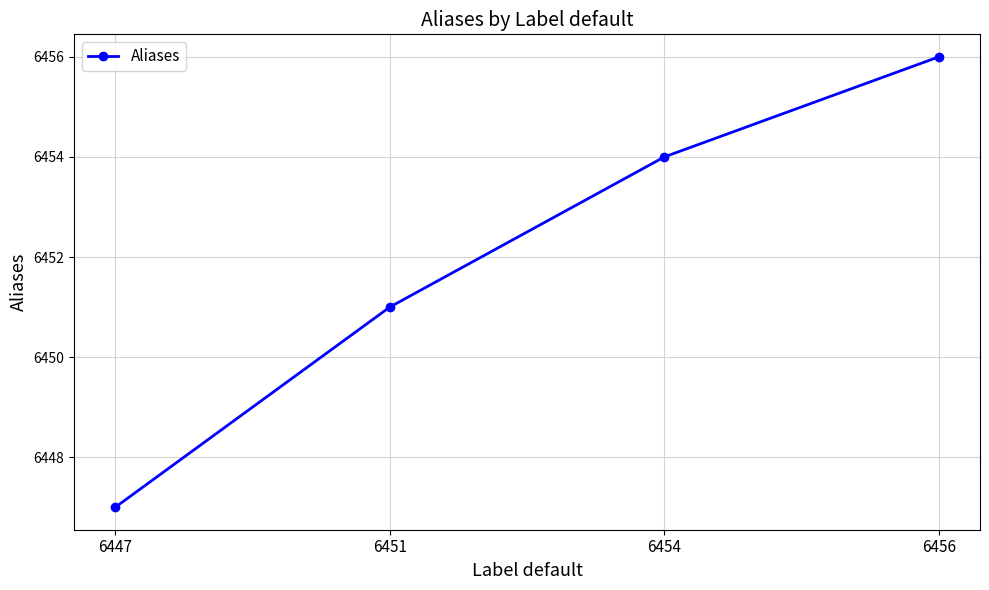

Reading left to right, what are all the values shown in this chart?

6447	6451	6454	6456